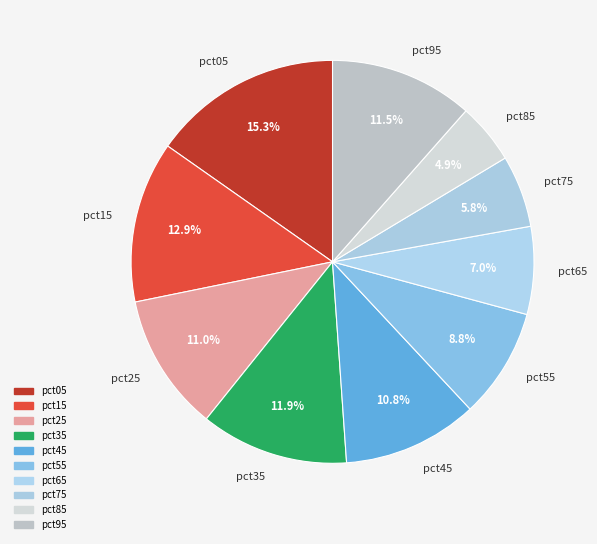

How many segments does this pie chart have?

10